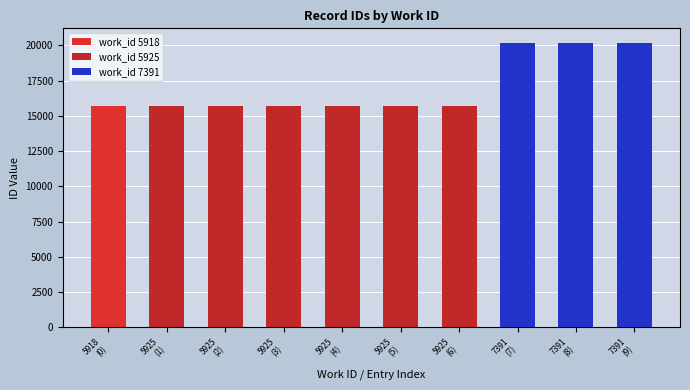

Reading left to right, list all the values displayed in this chart.

work_id 5918: 15691	0	0	0	0	0	0	0	0	0
work_id 5925: 0	15710	15714	15715	15717	15718	15719	0	0	0
work_id 7391: 0	0	0	0	0	0	0	20189	20190	20201